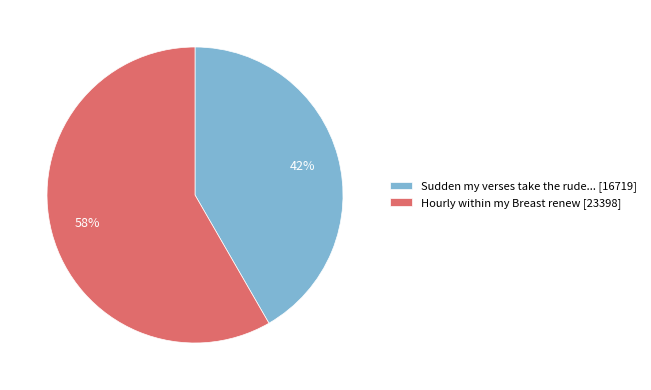

True or false: Hourly within my Breast renew [23398] accounts for 58% of the total.

True